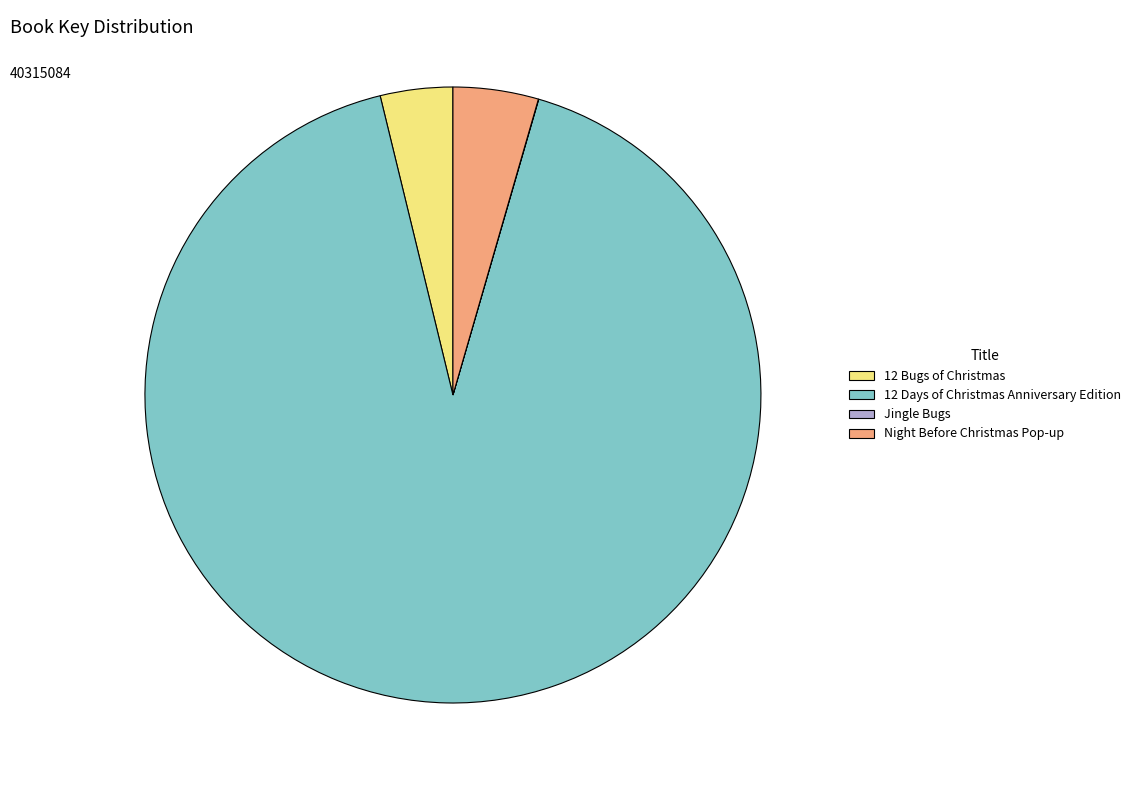

What is the ratio of the value at 12 Days of Christmas Anniversary Edition to the value at 12 Bugs of Christmas?

24.1